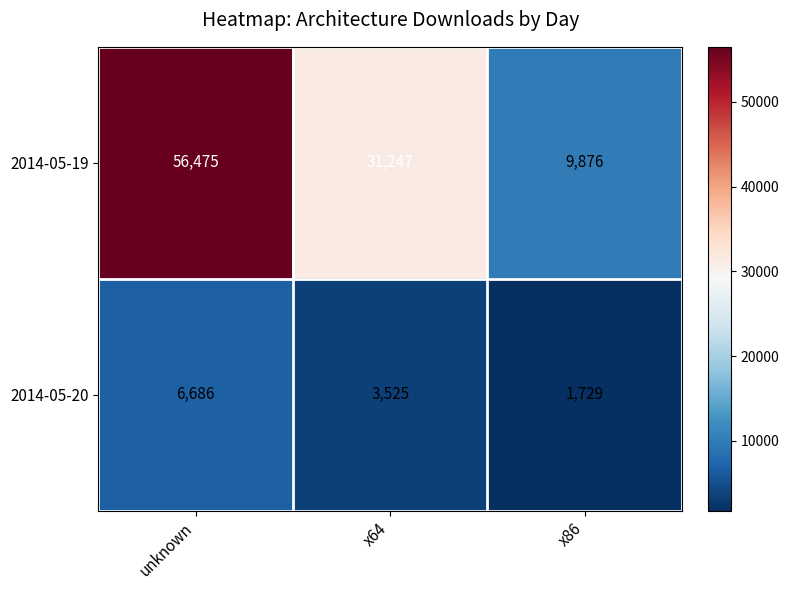

List the labels in order of 2014-05-19 value, smallest first.

x86, x64, unknown